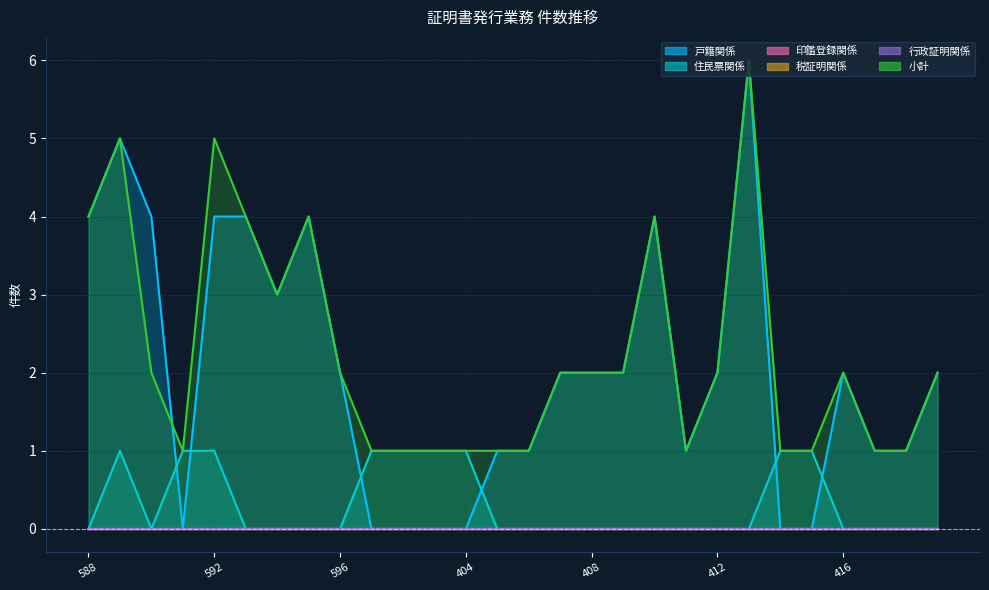

The value of 戸籍関係 at 409 is 2. True or false?

True